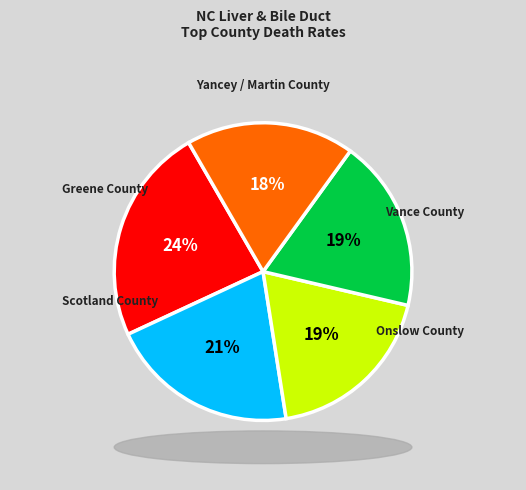

Is there a majority slice in this chart?

No